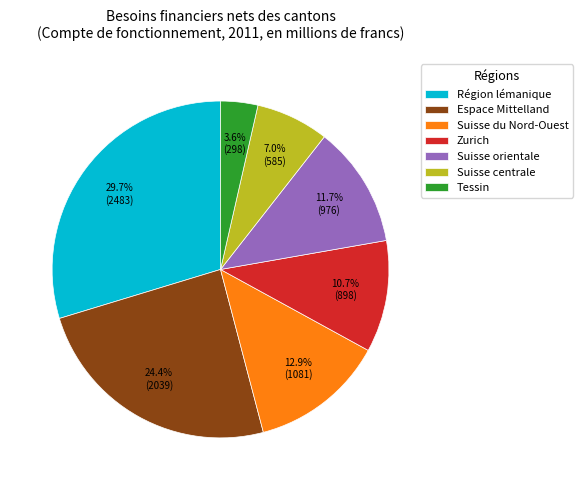

To the nearest percent, what is the difference between the Suisse orientale and Suisse du Nord-Ouest slice percentages?

1%